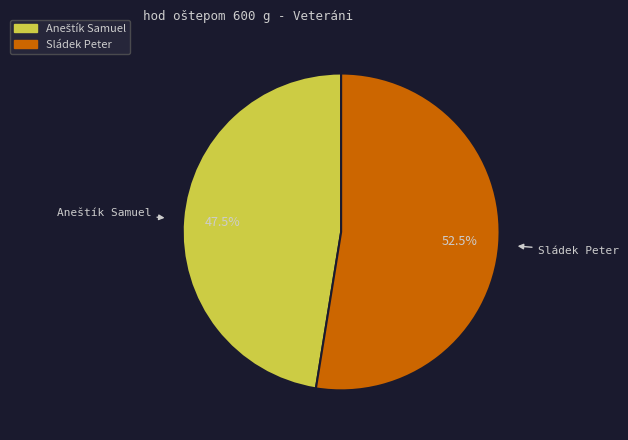

How many slices are in this pie chart?

2